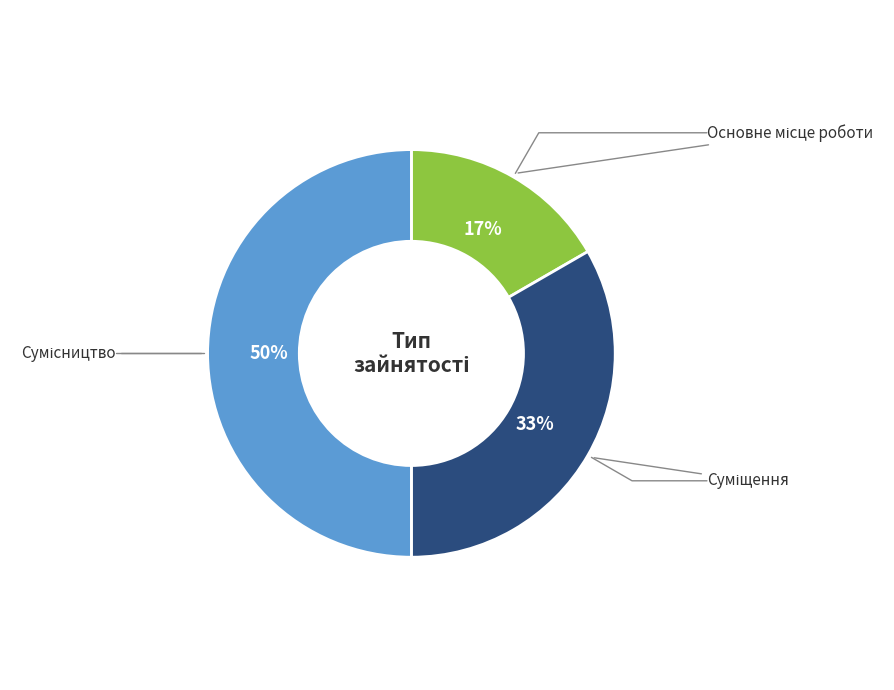

Does any single category account for the majority?

No